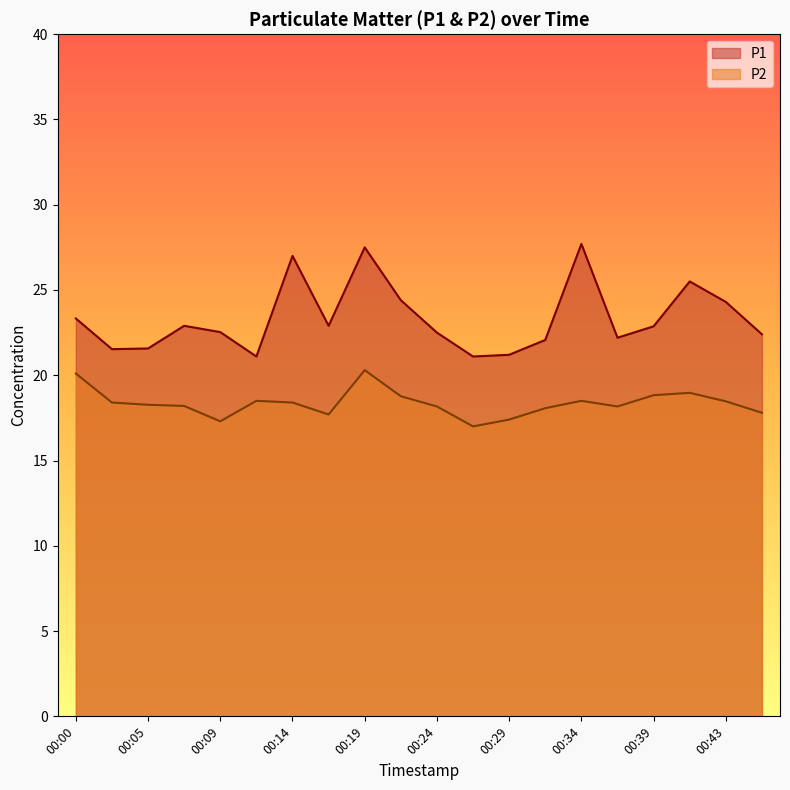

How many lines are shown in the chart?

2